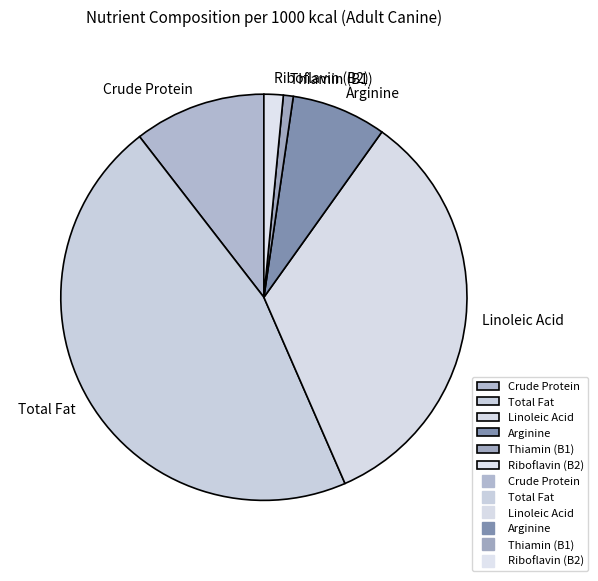

Between Riboflavin (B2) and Total Fat, which is larger?

Total Fat